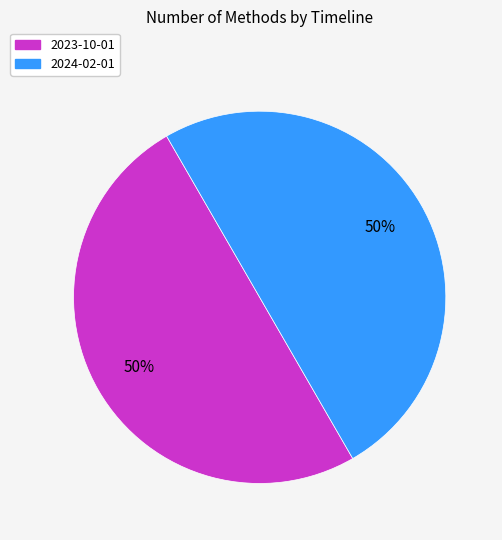

To the nearest percent, what is the average slice percentage?

50%